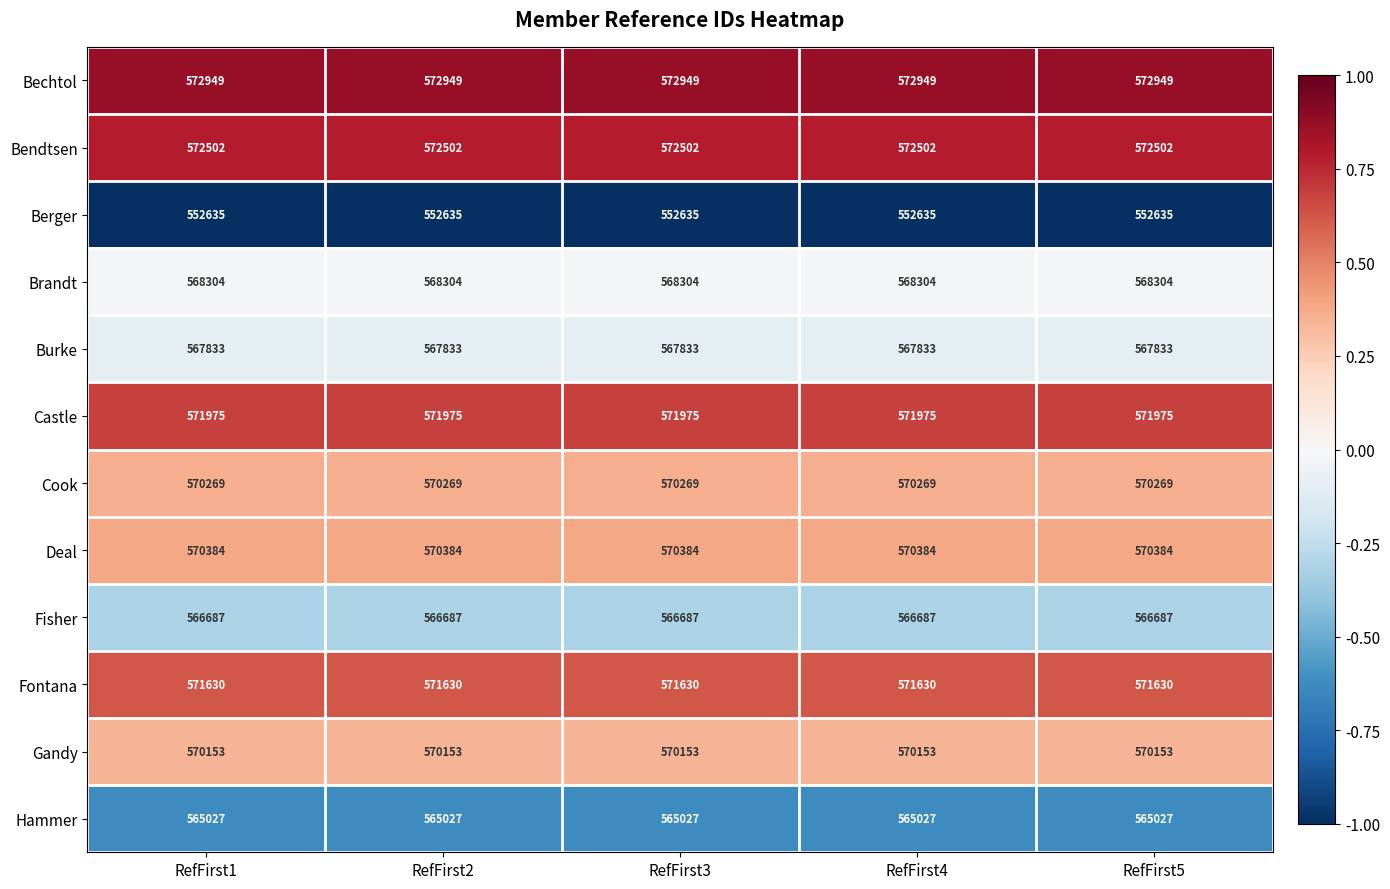

What is the sum of the Bendtsen values at RefFirst3 and RefFirst2?

1145004